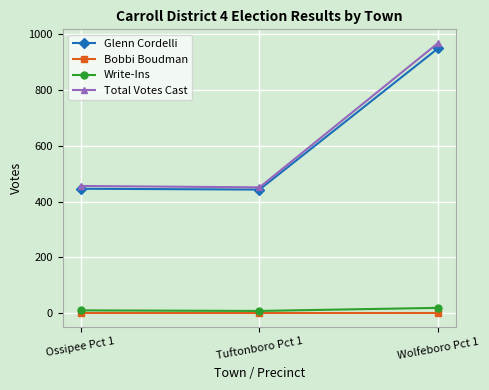

The Total Votes Cast series shows 475 at Wolfeboro Pct 1. True or false?

False